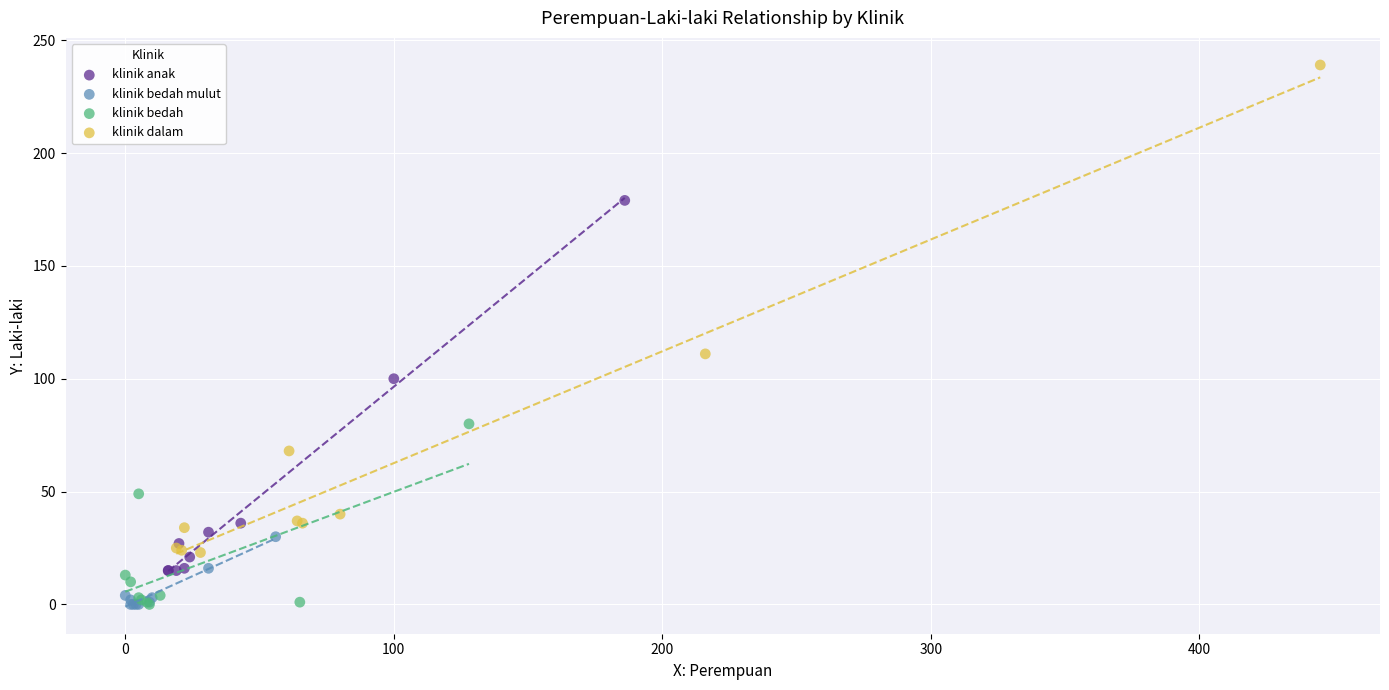

Which series has the widest spread of Y values?

klinik dalam